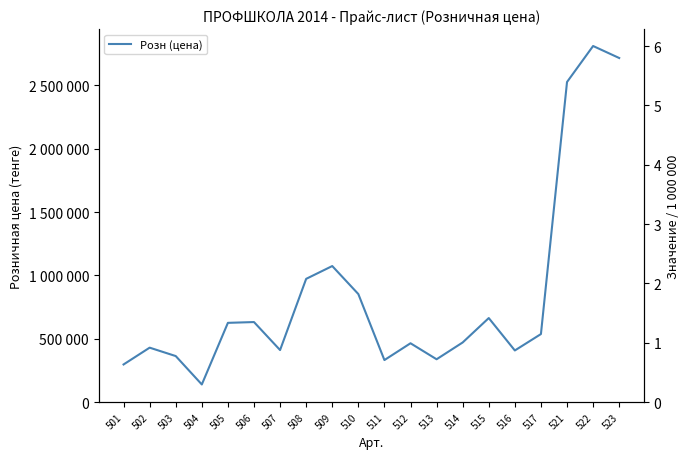

List the labels in order of value, smallest first.

504, 501, 511, 513, 503, 516, 507, 502, 512, 514, 517, 505, 506, 515, 510, 508, 509, 521, 523, 522